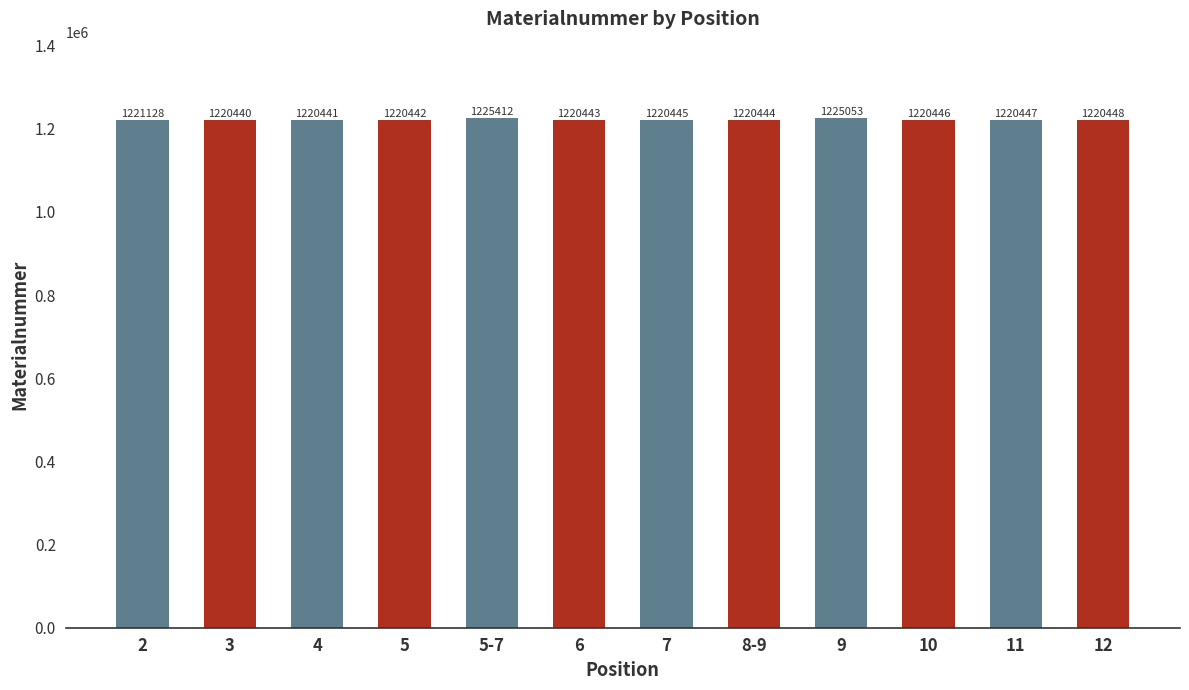

List the labels in order of value, smallest first.

3, 4, 5, 6, 8-9, 7, 10, 11, 12, 2, 9, 5-7